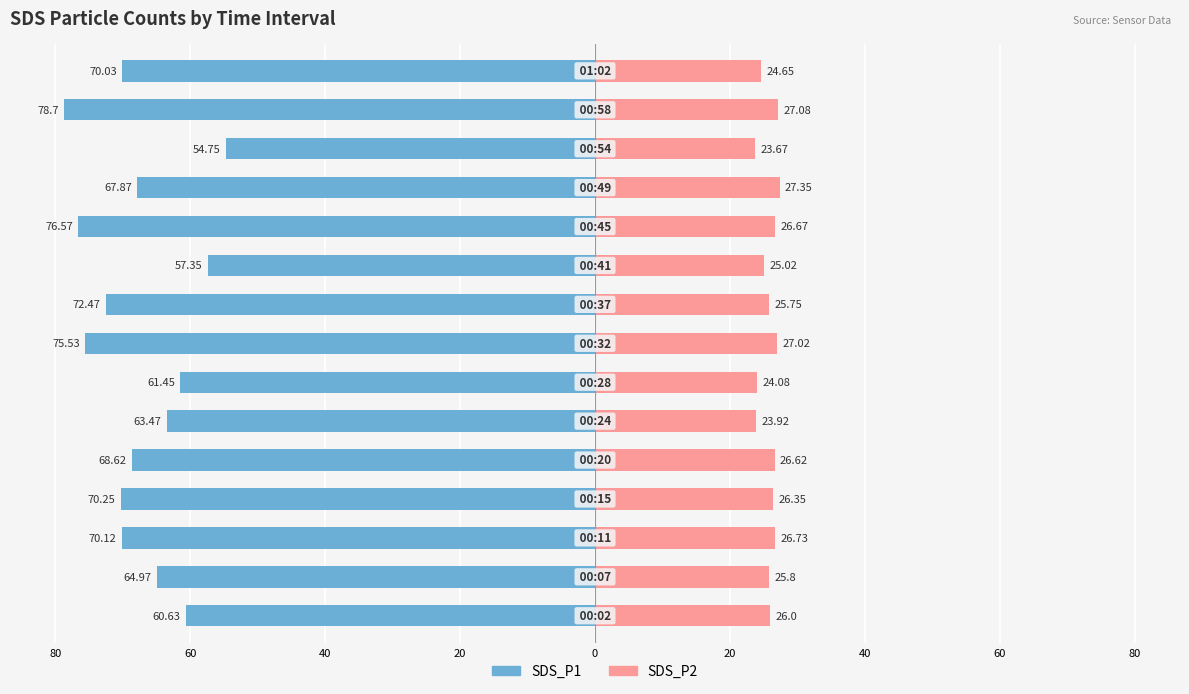

Reading left to right, list all the values displayed in this chart.

SDS_P1: -60.6	-65.0	-70.1	-70.2	-68.6	-63.5	-61.5	-75.5	-72.5	-57.4	-76.6	-67.9	-54.8	-78.7	-70.0
SDS_P2: 26.0	25.8	26.7	26.4	26.6	23.9	24.1	27.0	25.8	25.0	26.7	27.4	23.7	27.1	24.6